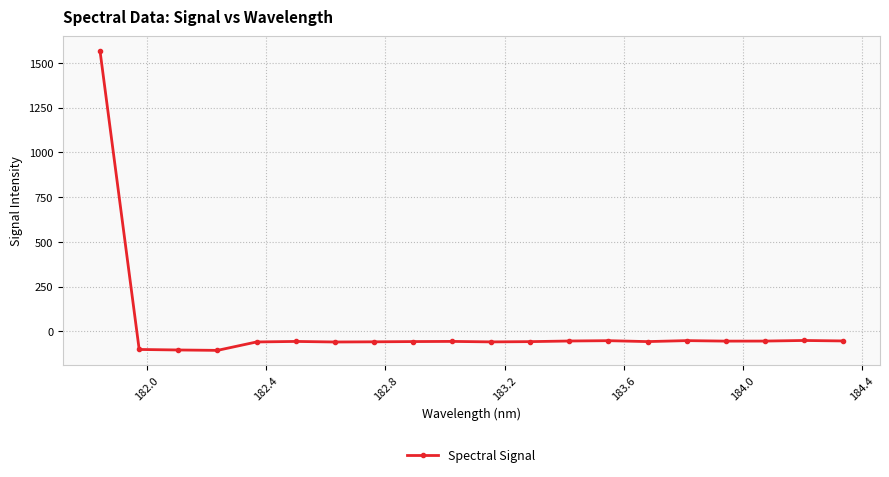

What is the average value?

18.1